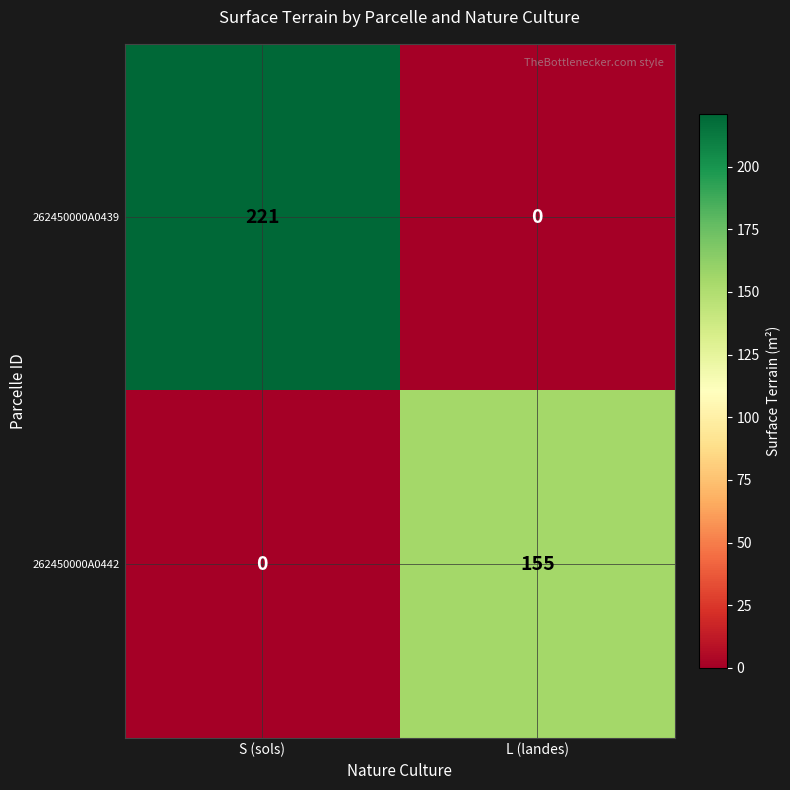

Between S (sols) and L (landes), which series saw the biggest shift?

262450000A0439